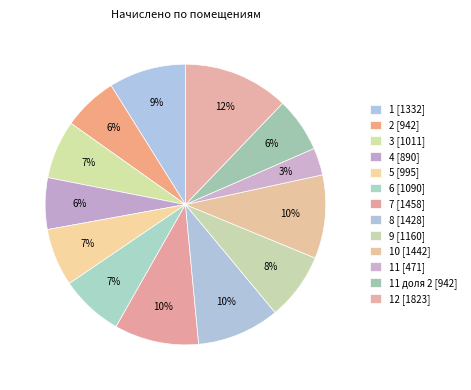

How many slices are in this pie chart?

13